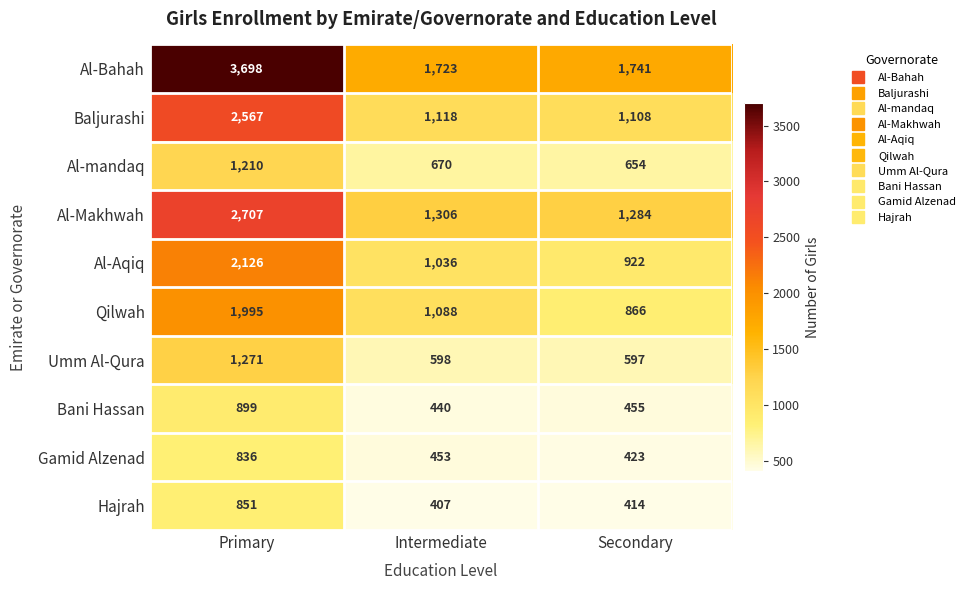

Reading right to left, transcribe all the data shown in this chart.

Al-Bahah: 1741	1723	3698
Baljurashi: 1108	1118	2567
Al-mandaq: 654	670	1210
Al-Makhwah: 1284	1306	2707
Al-Aqiq: 922	1036	2126
Qilwah: 866	1088	1995
Umm Al-Qura: 597	598	1271
Bani Hassan: 455	440	899
Gamid Alzenad: 423	453	836
Hajrah: 414	407	851